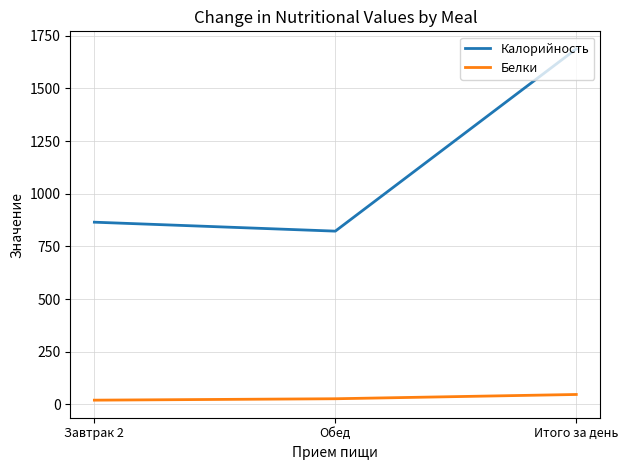

What are all the series names shown in the legend?

Калорийность, Белки